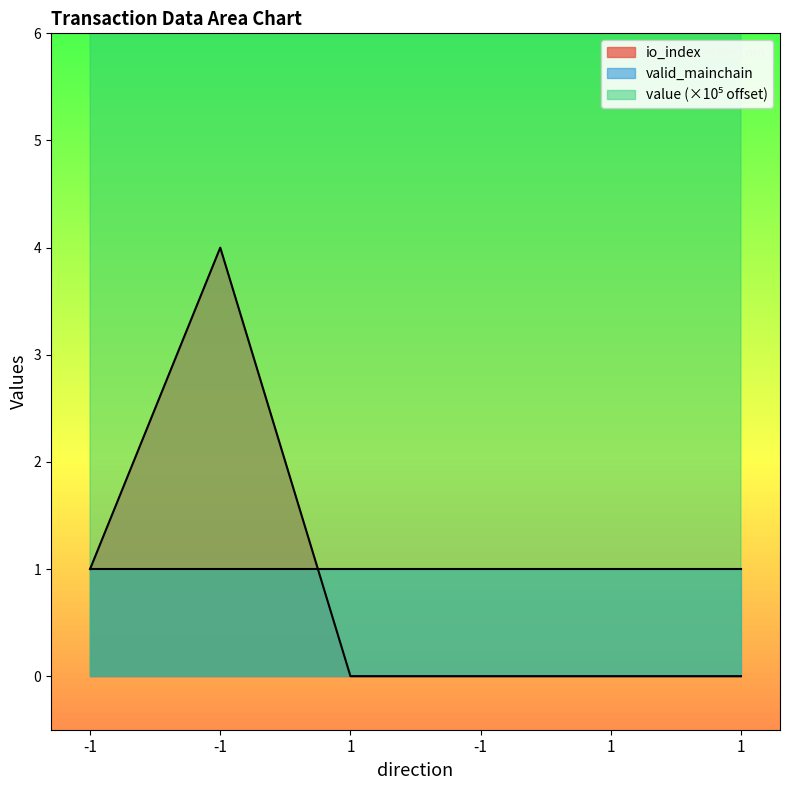

True or false: io_index and value cross at least once.

False